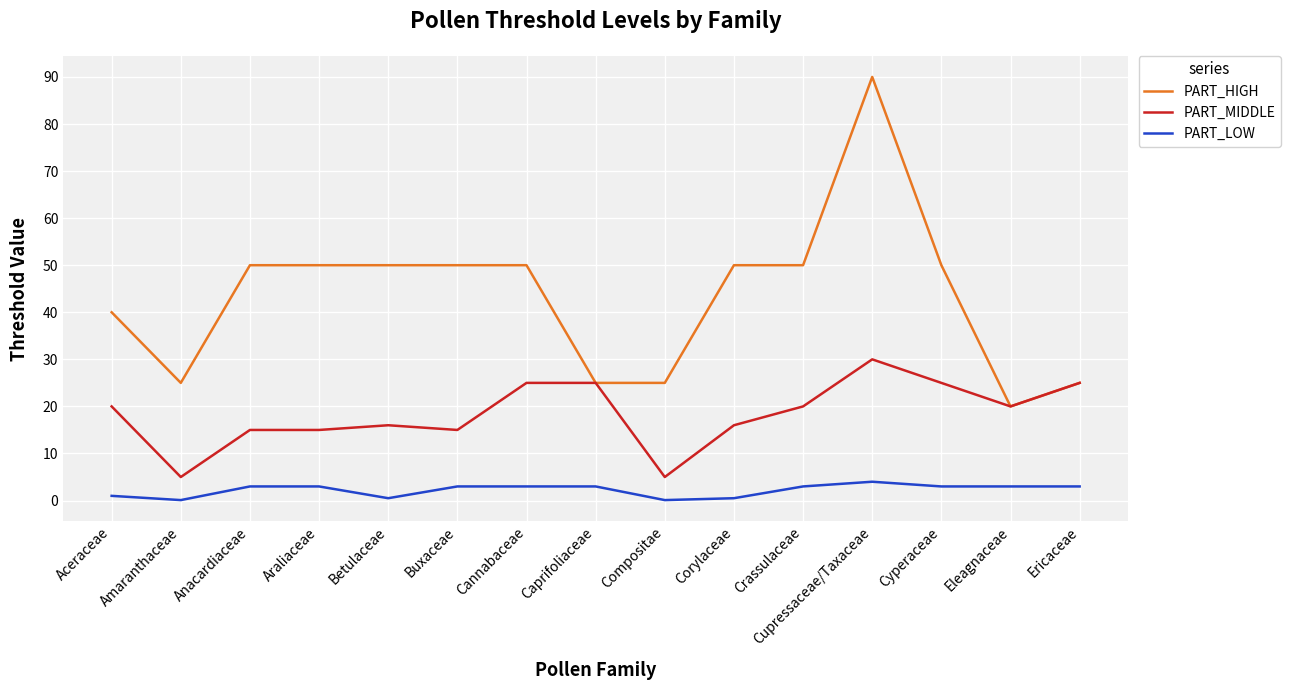

What is the smallest value displayed?

0.1